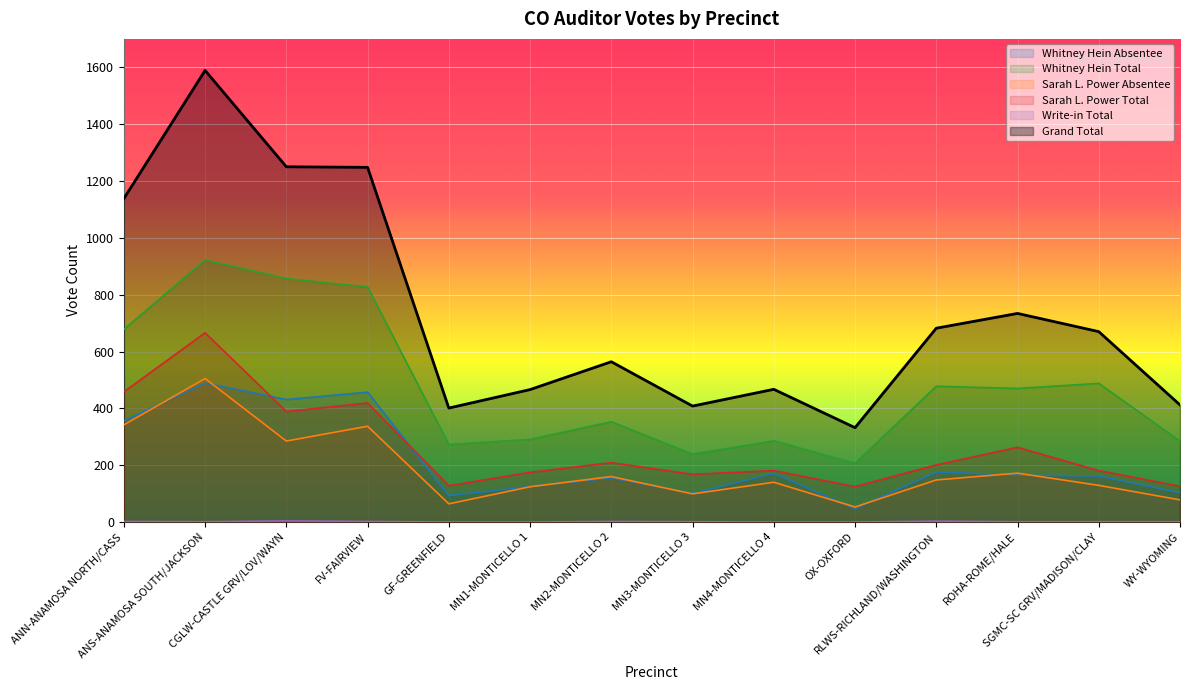

True or false: Write-in Total and Whitney Hein Total intersect in this chart.

False